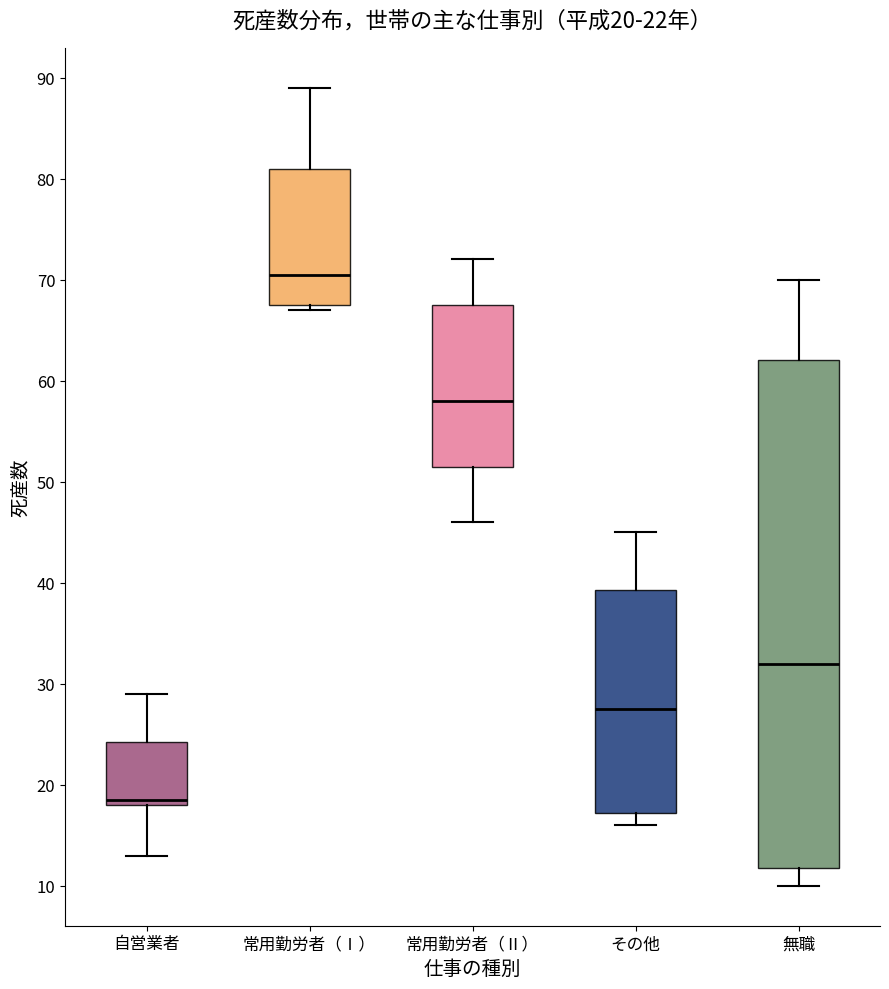

Which box has the highest median line?

常用勤労者（Ⅰ）